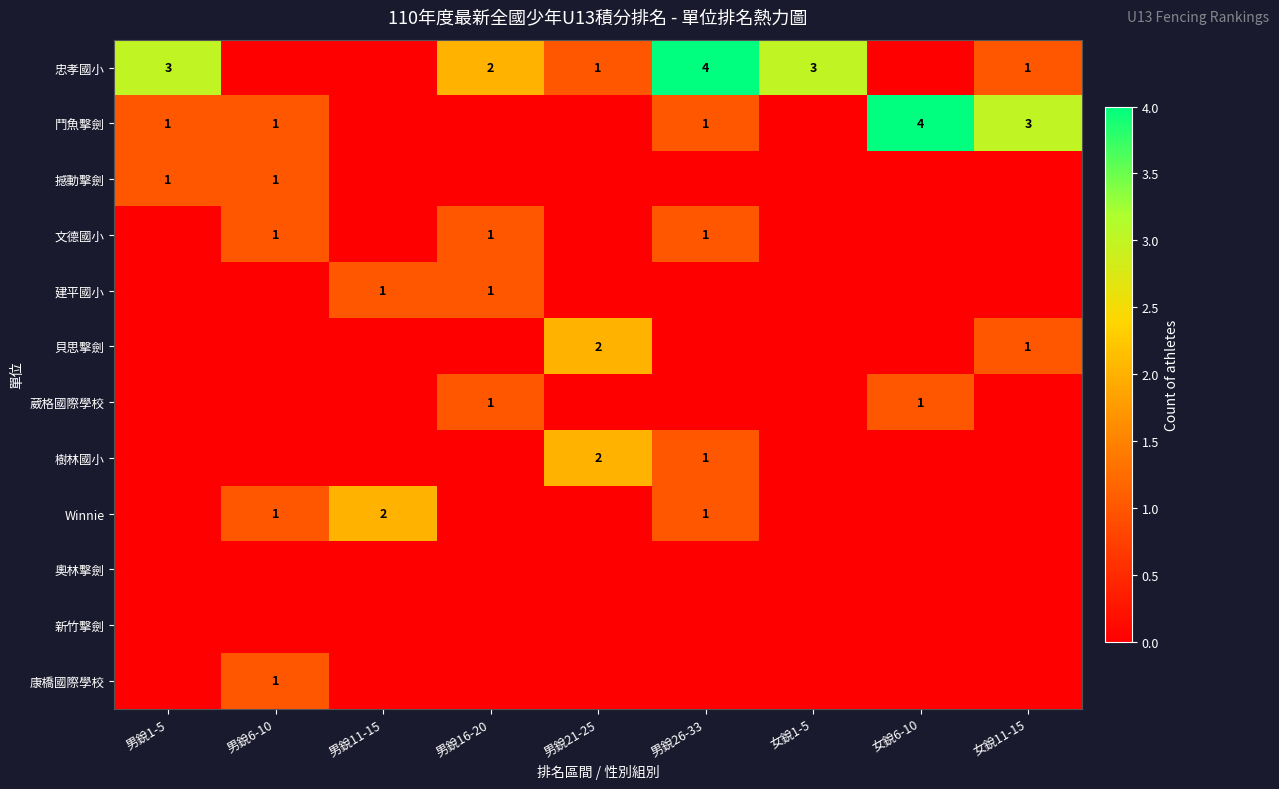

Is it true that 忠孝國小 equals 1 at 女銳11-15?

True